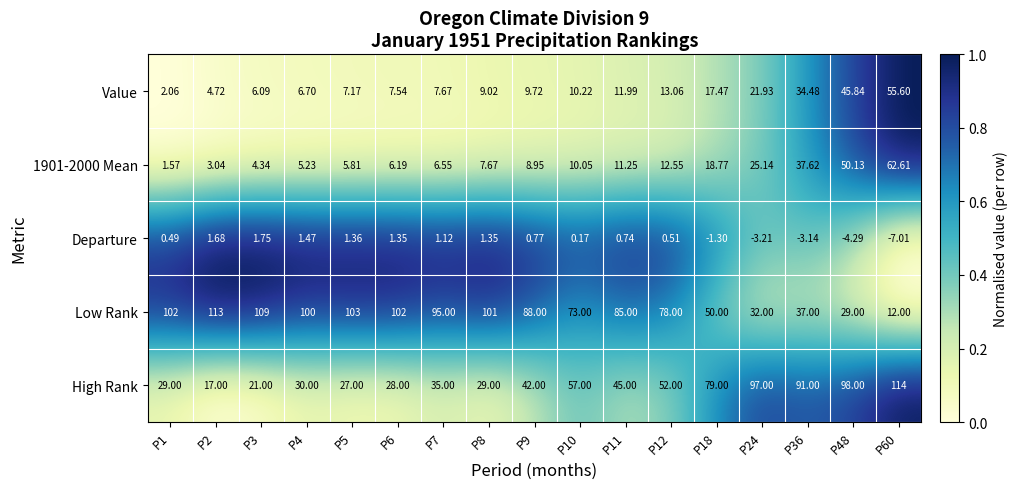

At how many categories does at least one series exceed 0?

17